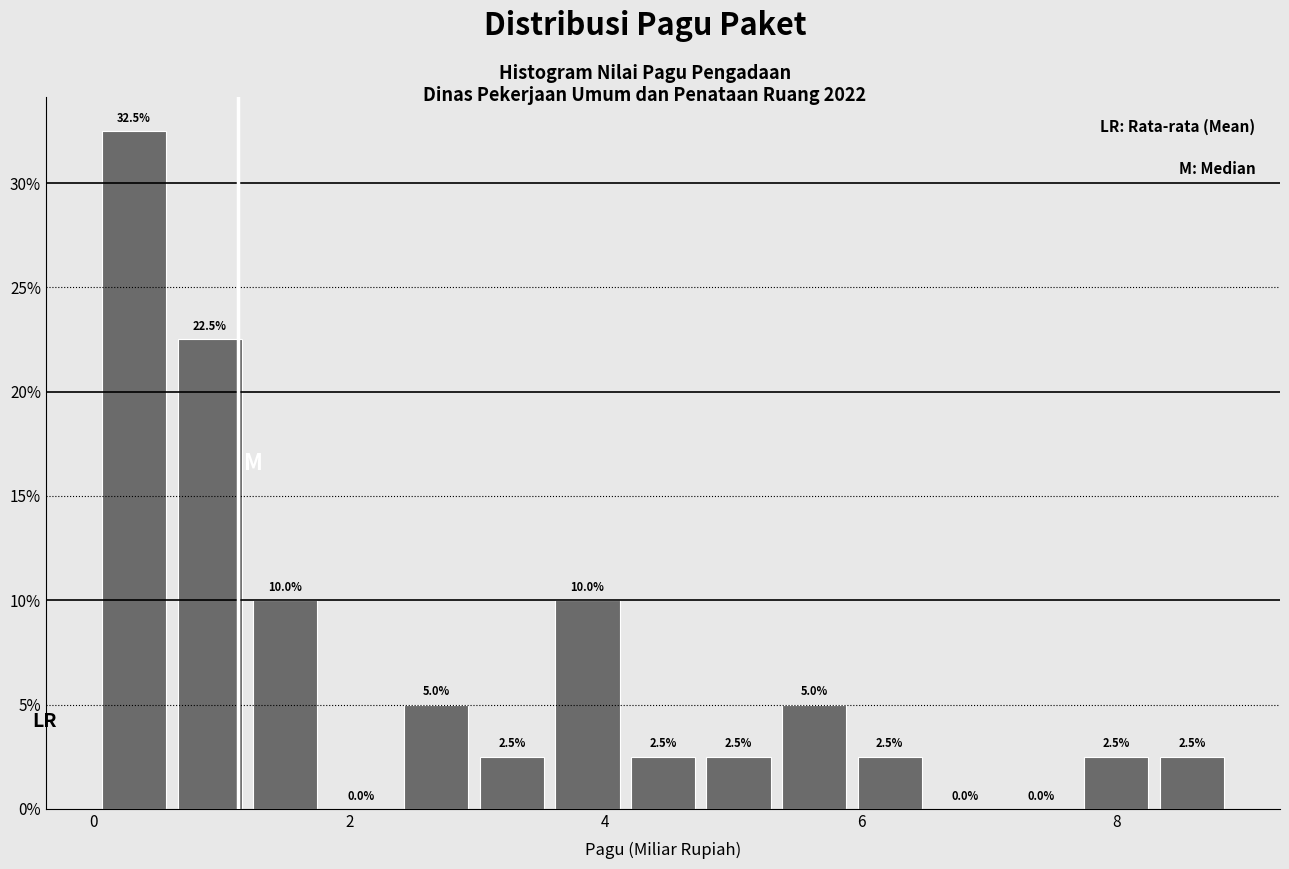

Around what value on the x-axis is the tallest bar? Give the approximate position of its centre, as read against the axis.

0.4